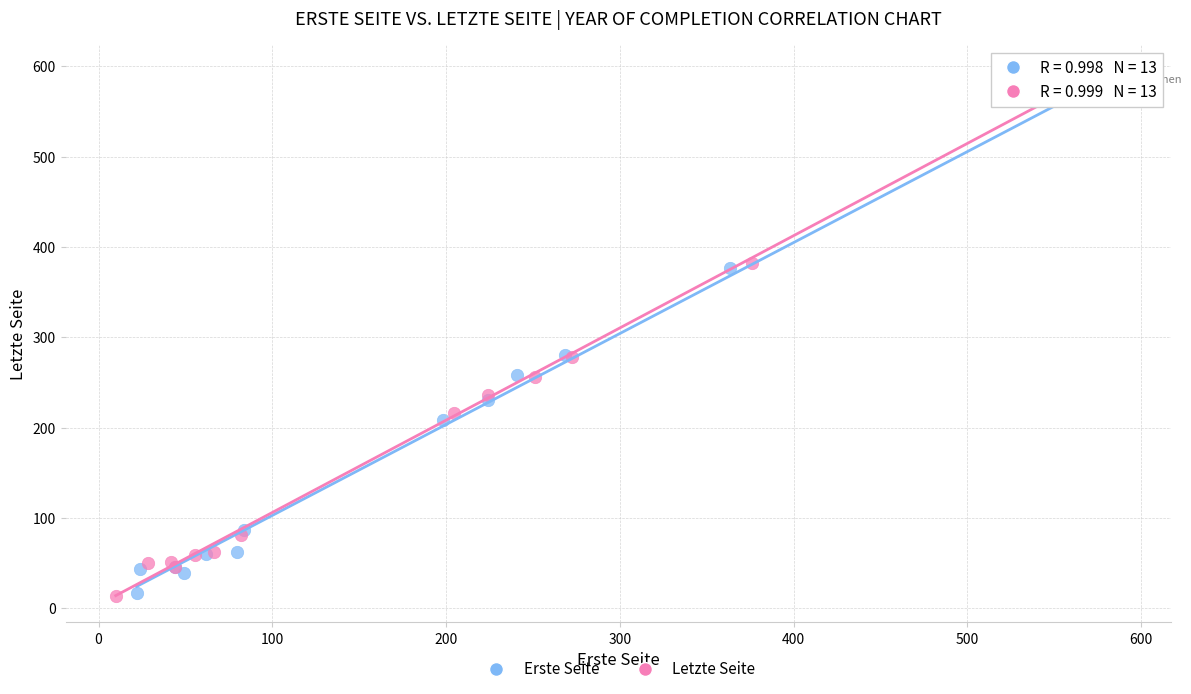

Which series has the largest Y range (max minus min)?

Letzte Seite